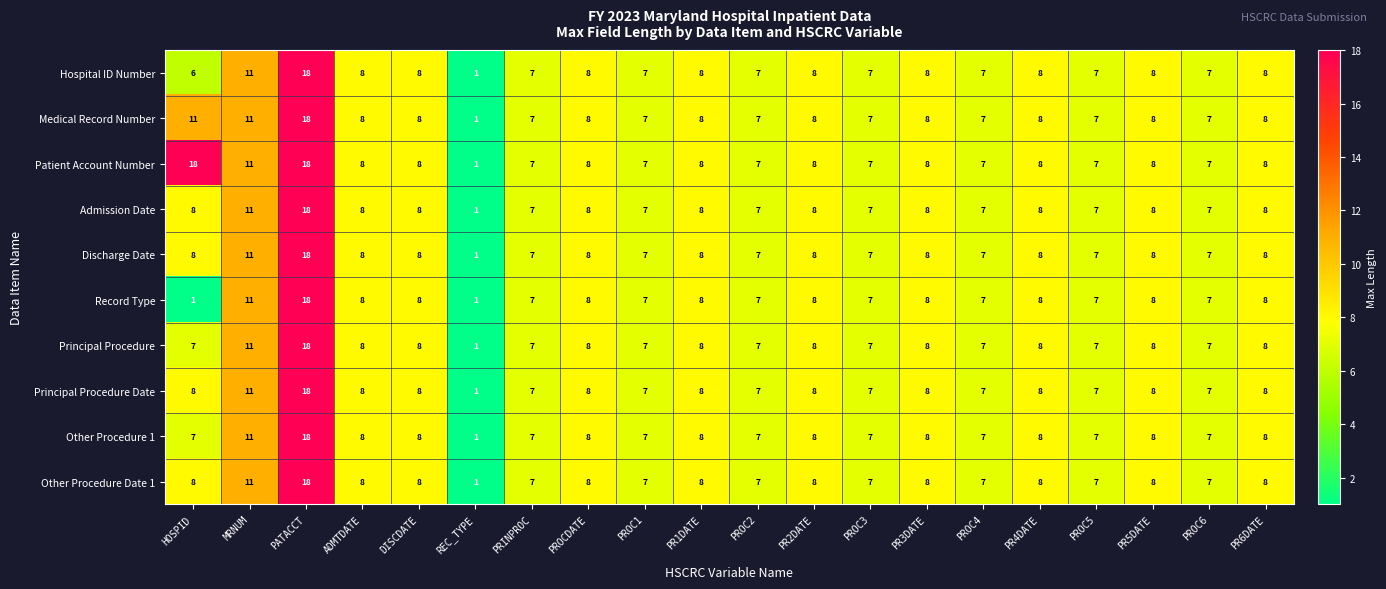

What value does the Admission Date series have at HOSPID, to the nearest 10?

10